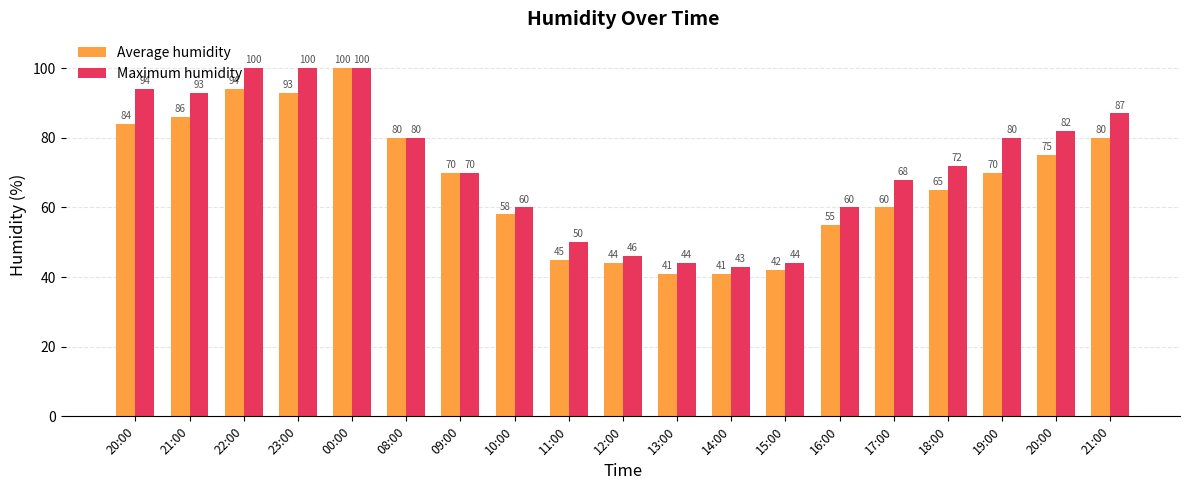

How many series are shown in this chart?

2